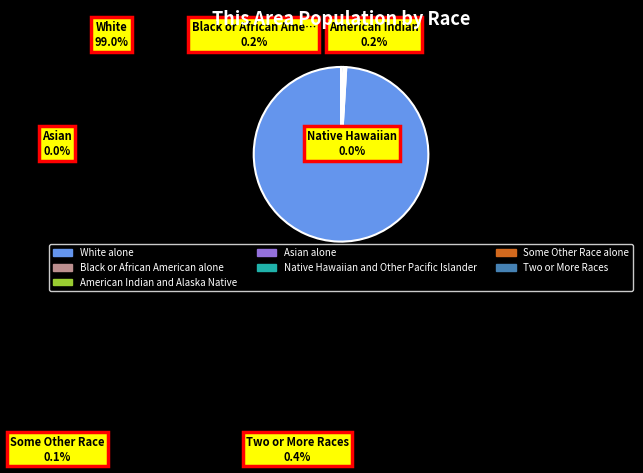

The Two or More Races slice represents 0% of the pie. True or false?

True